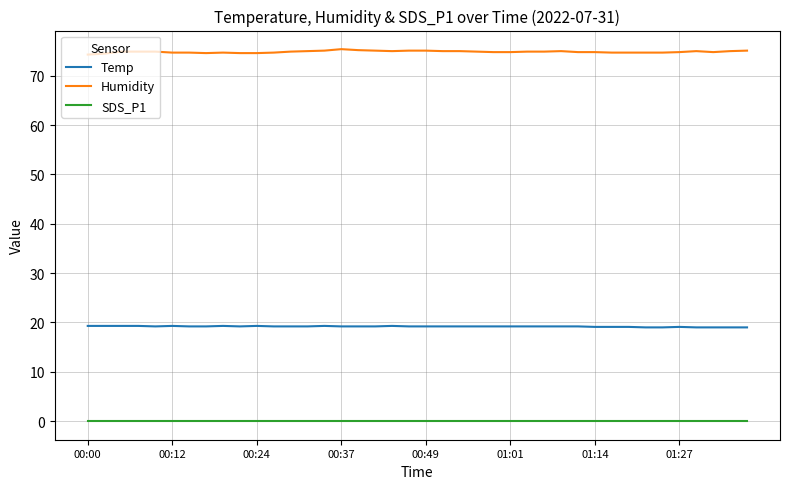

What are all the series names shown in the legend?

Temp, Humidity, SDS_P1